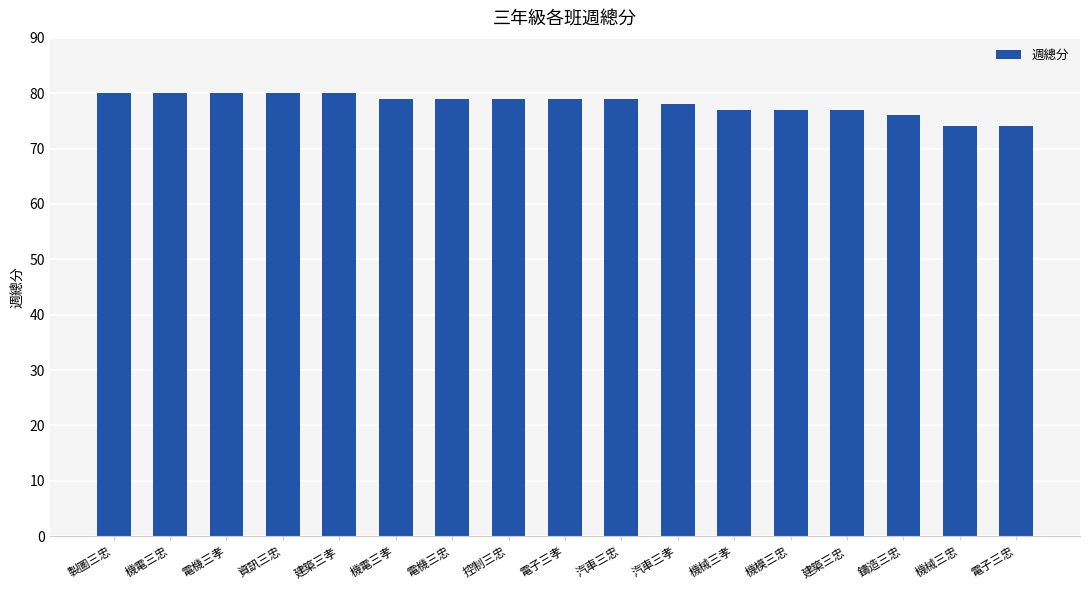

What is the difference between the second highest and second lowest values?

6